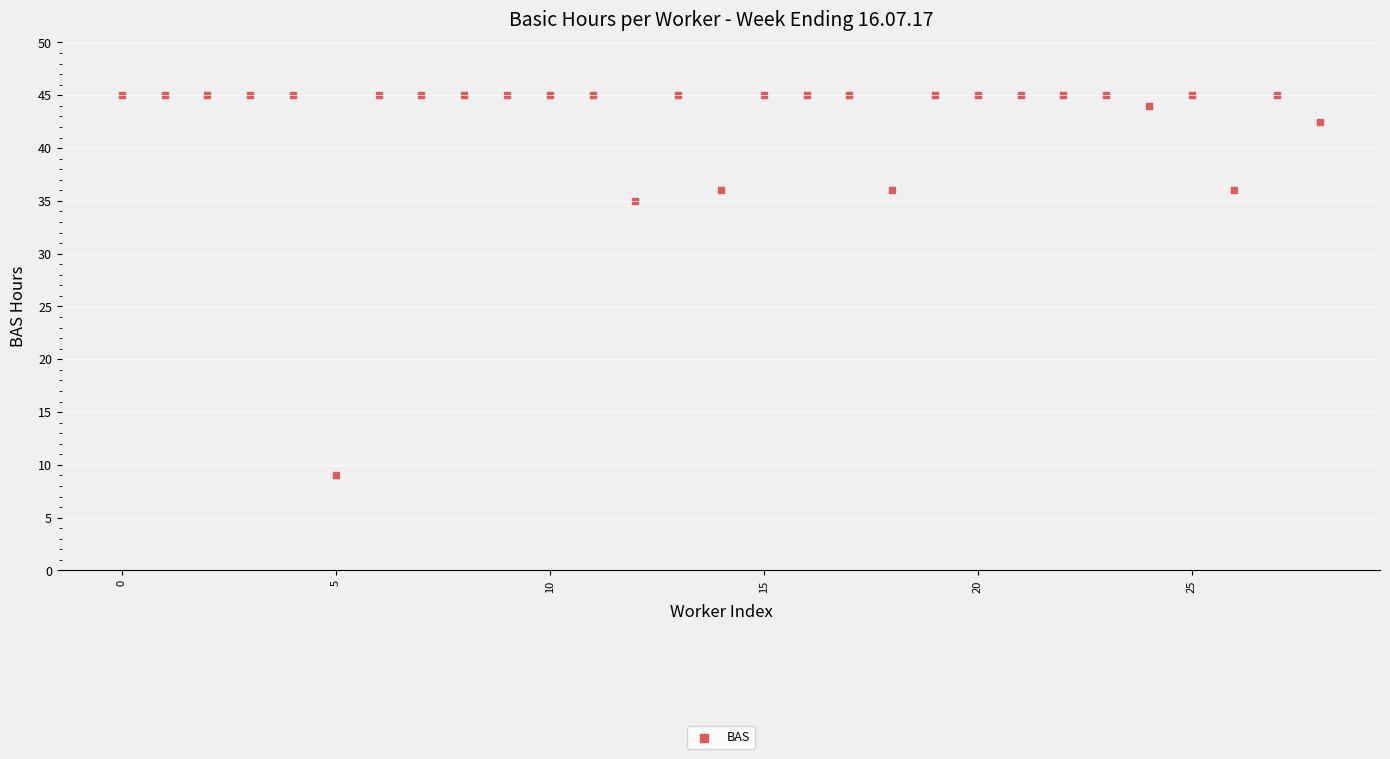

What Y value in the scatter plot is closest to 27?

35.0